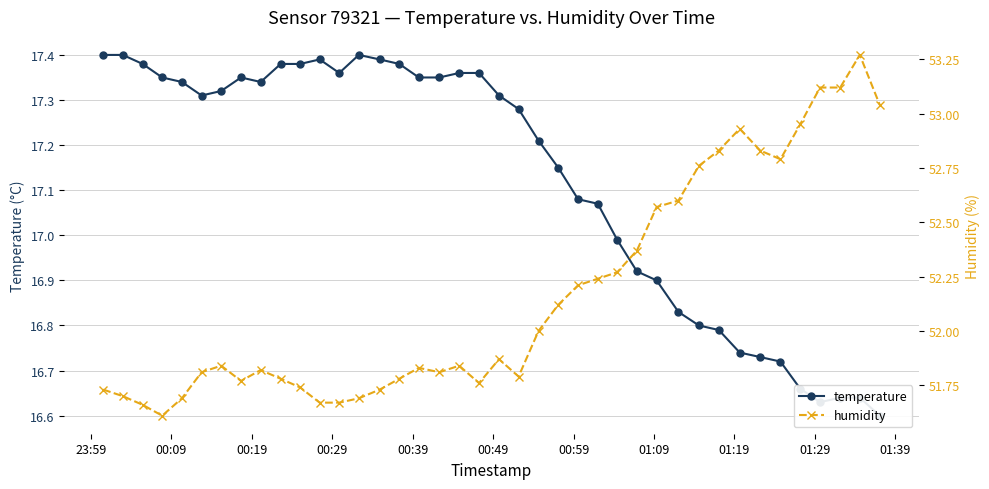

What is the smallest value displayed?

16.6